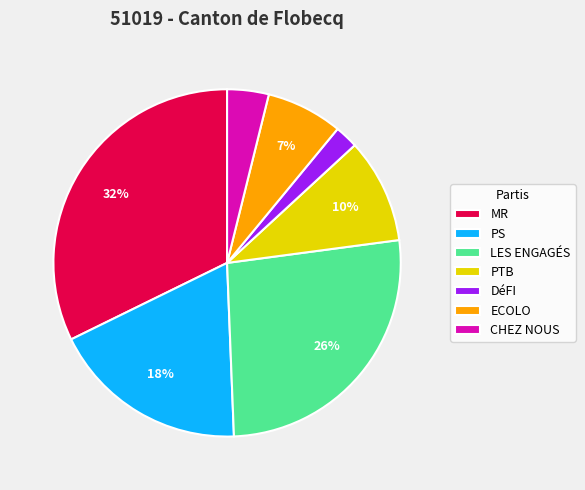

Does PTB account for over 50% of the chart?

No